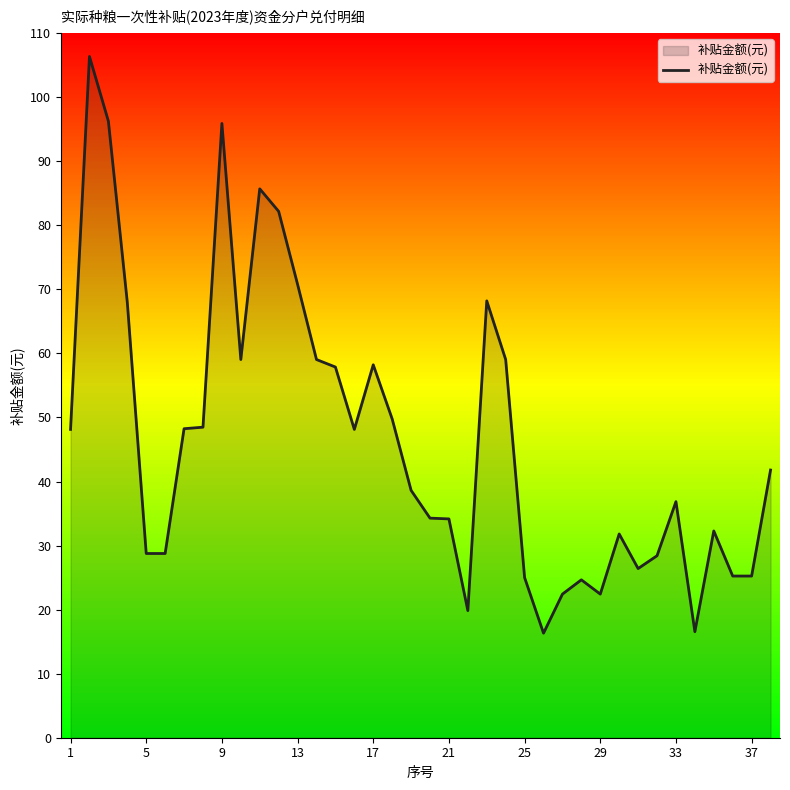

What is the sum of all values?

1769.1